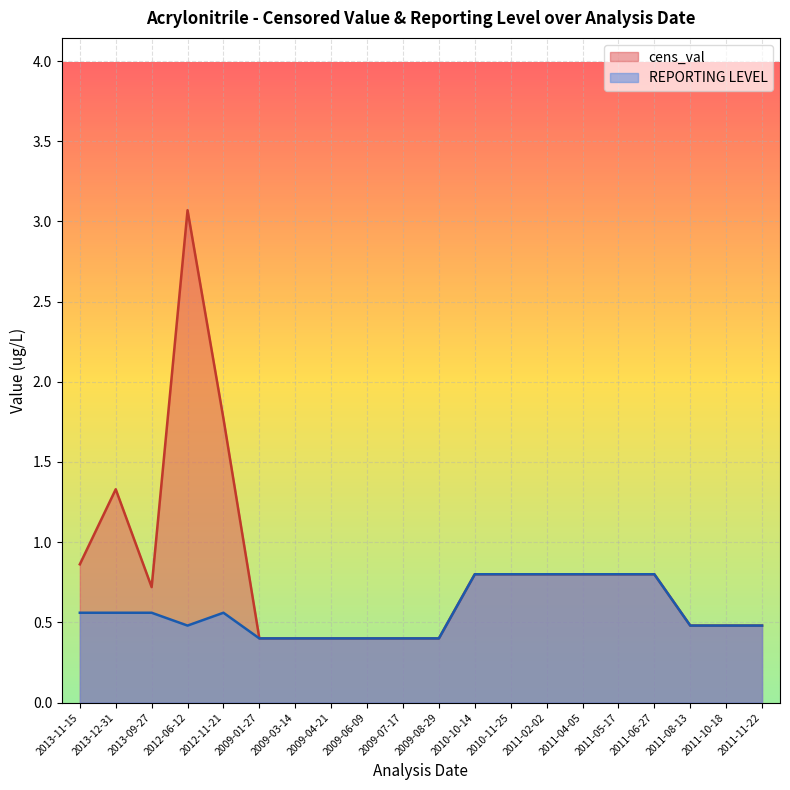

The value of REPORTING LEVEL at 2011-02-02 is 0.8. True or false?

True